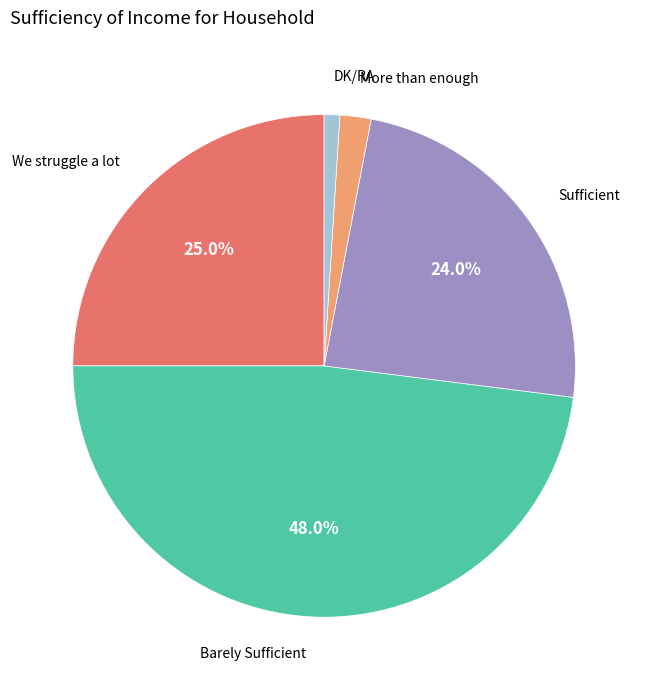

How many slices are in this pie chart?

5